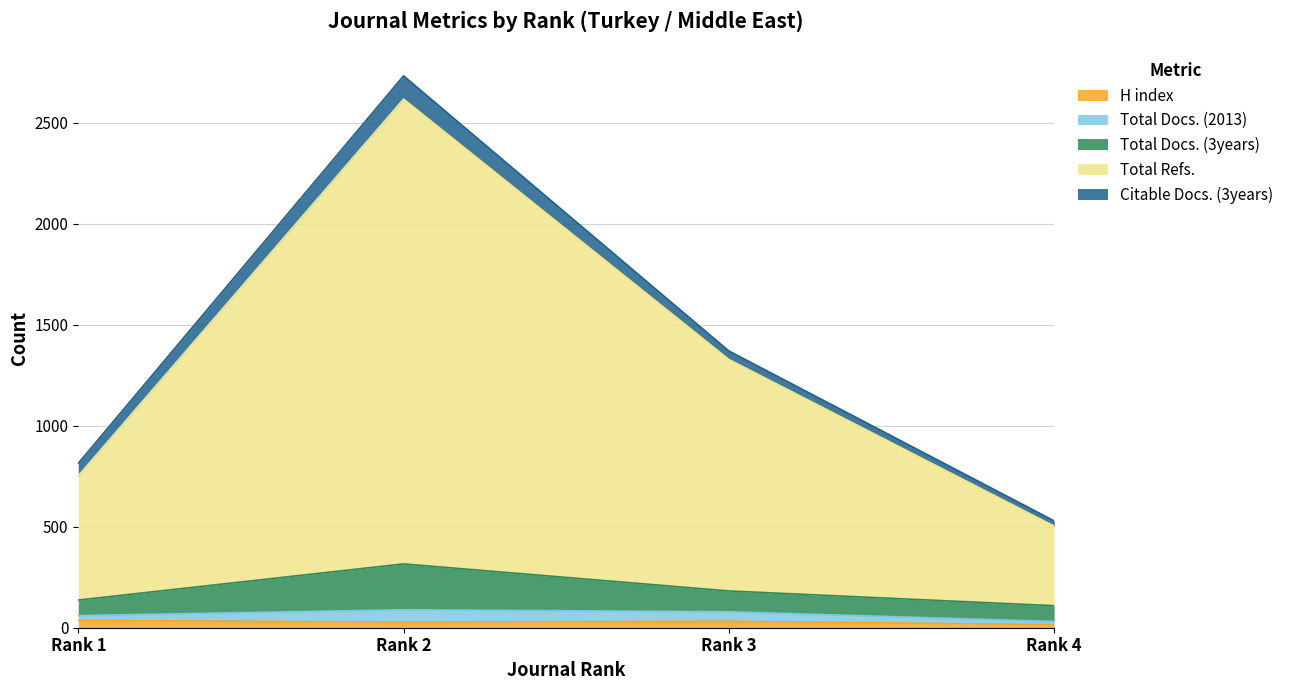

What are all the series names shown in the legend?

H index, Total Docs. (2013), Total Docs. (3years), Total Refs., Citable Docs. (3years)